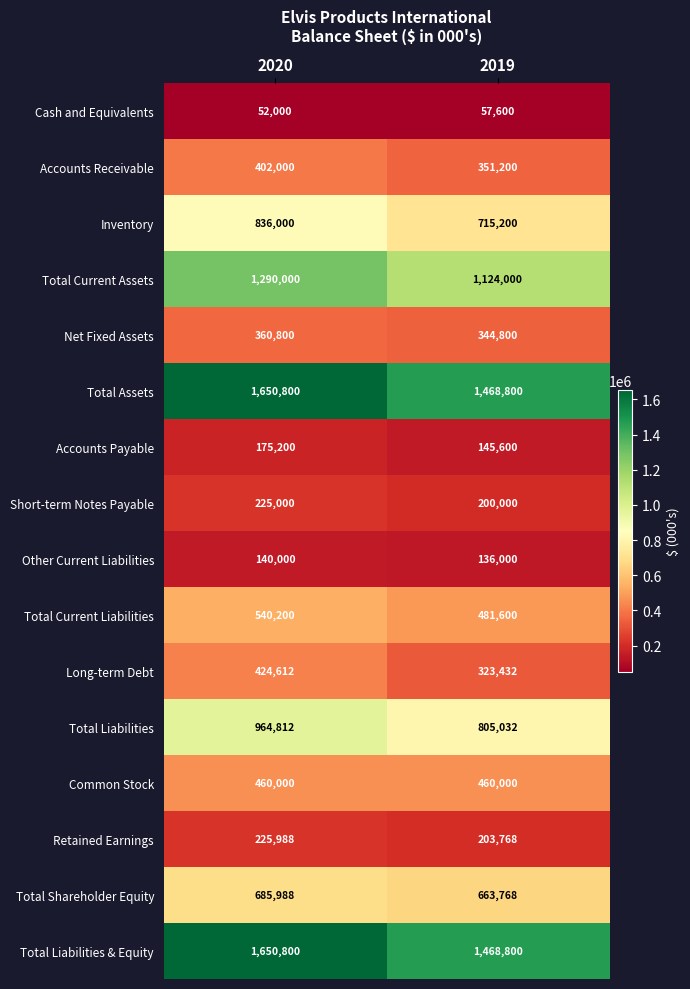

What is the smallest value displayed?

52000